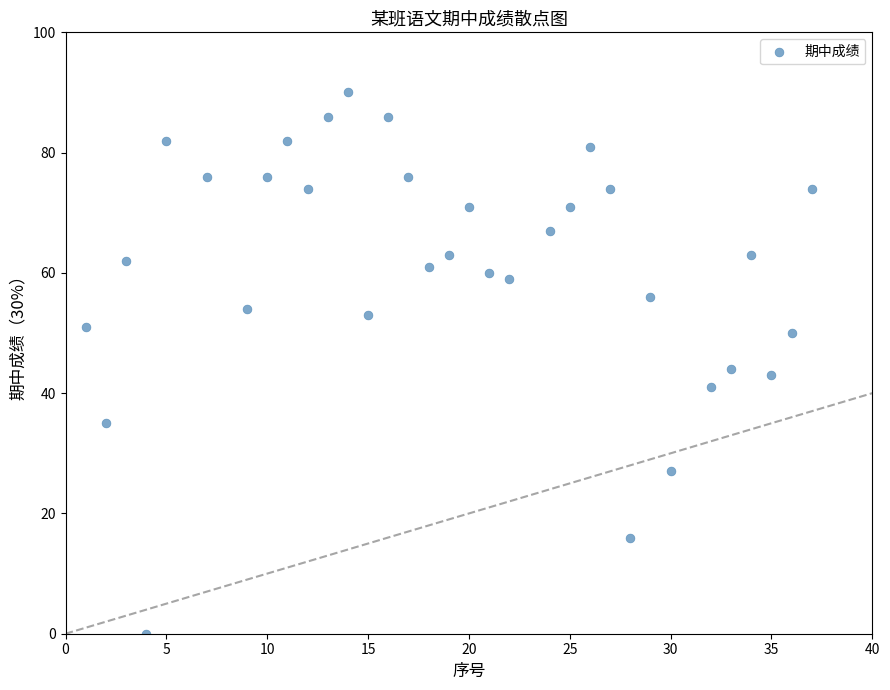

What is the range of X values (max minus min)?

36